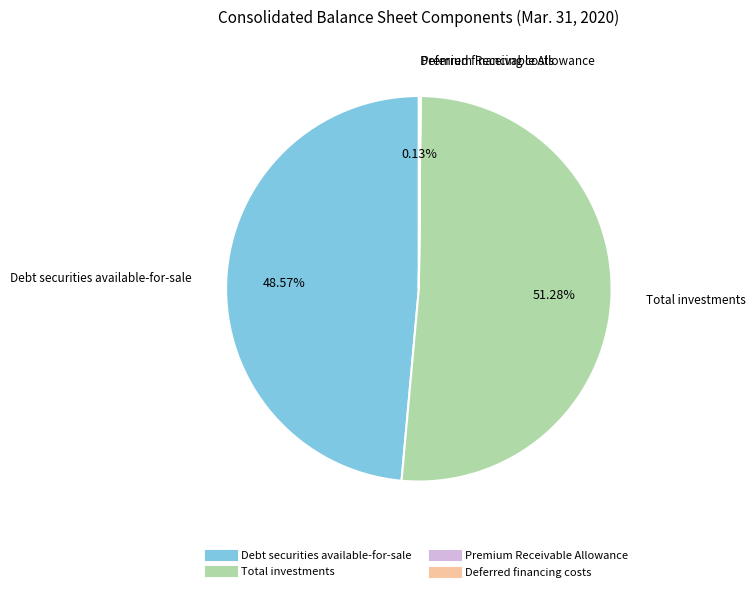

To the nearest percent, what is the difference between the largest and smallest slice percentages?

51%